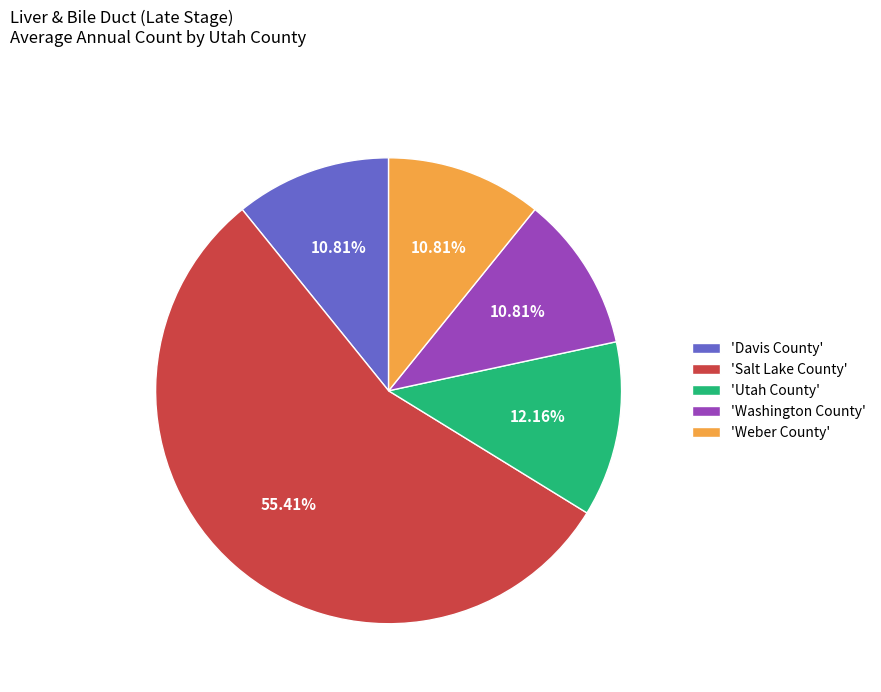

Which has a higher value, 'Utah County' or 'Weber County'?

'Utah County'